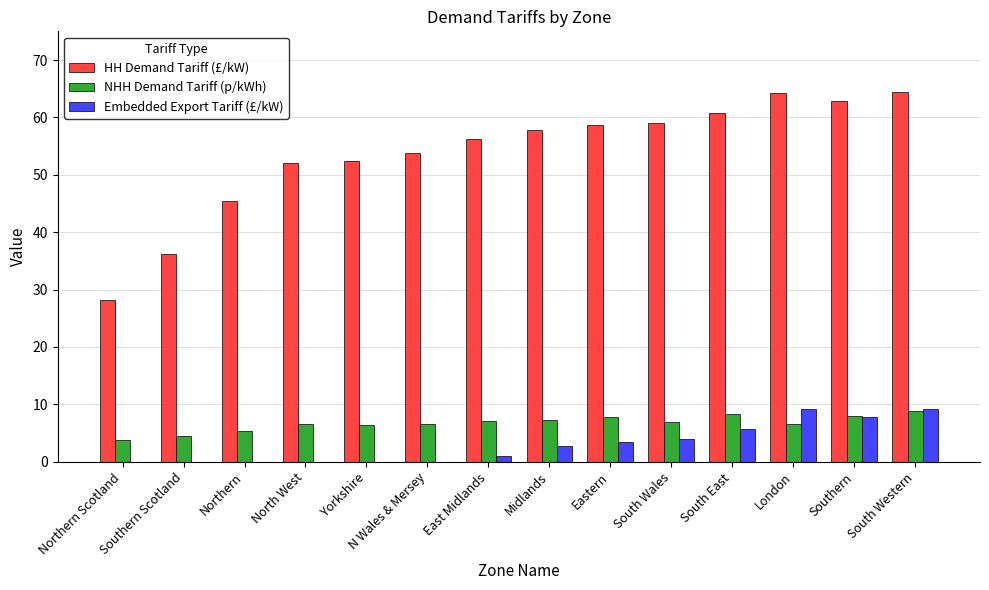

What are all the series names shown in the legend?

HH Demand Tariff (£/kW), NHH Demand Tariff (p/kWh), Embedded Export Tariff (£/kW)